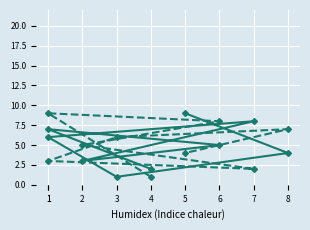

What is the approximate value of col_4 at 5?

4